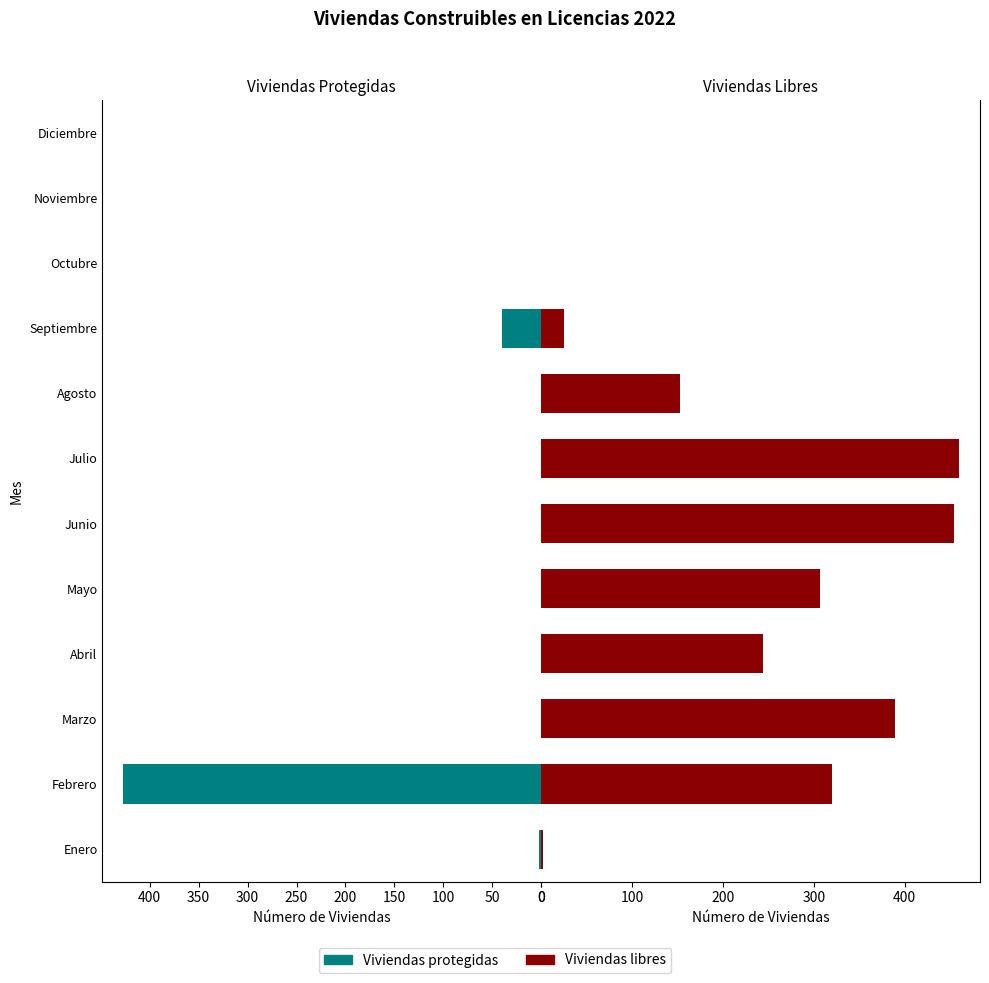

Reading left to right, what are all the values shown in this chart?

Viviendas protegidas: 2	427	0	0	0	0	0	0	40	0	0	0
Viviendas libres: 2	320	389	244	307	454	460	153	25	0	0	0